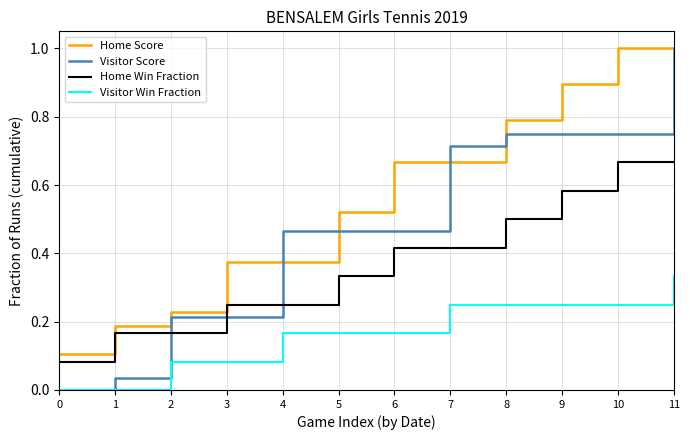

True or false: Home Win Fraction and Visitor Win Fraction cross at least once.

False